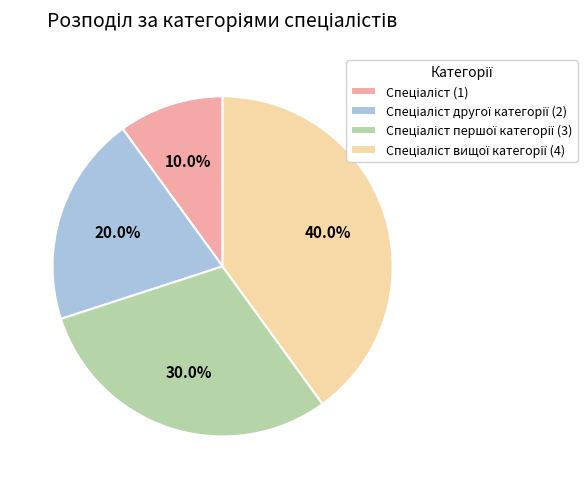

Does any single category account for the majority?

No